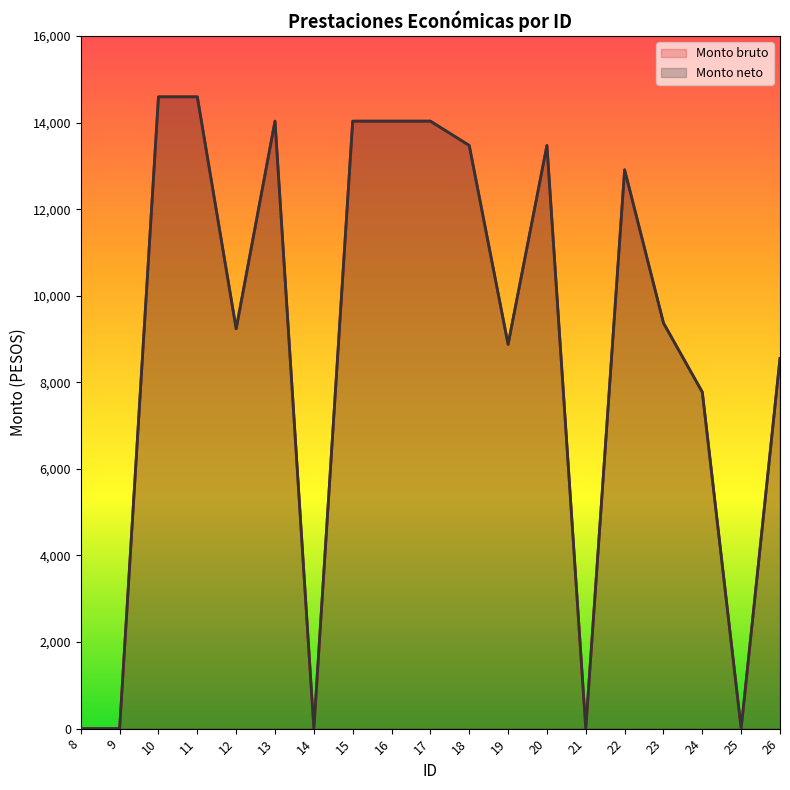

Which series changed the most between 18 and 24?

Monto bruto